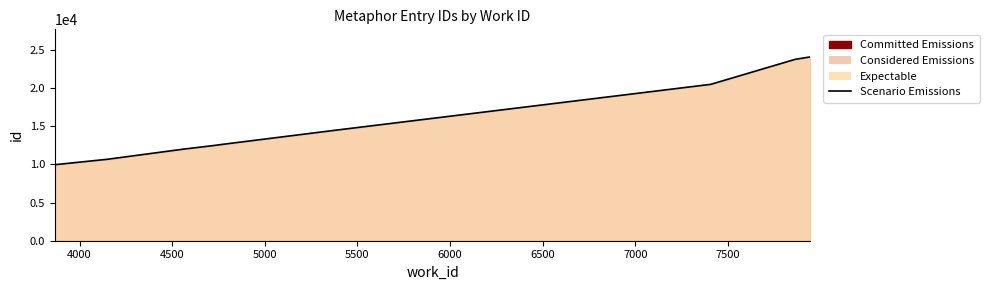

Does the chart display data point markers on the line(s)?

No